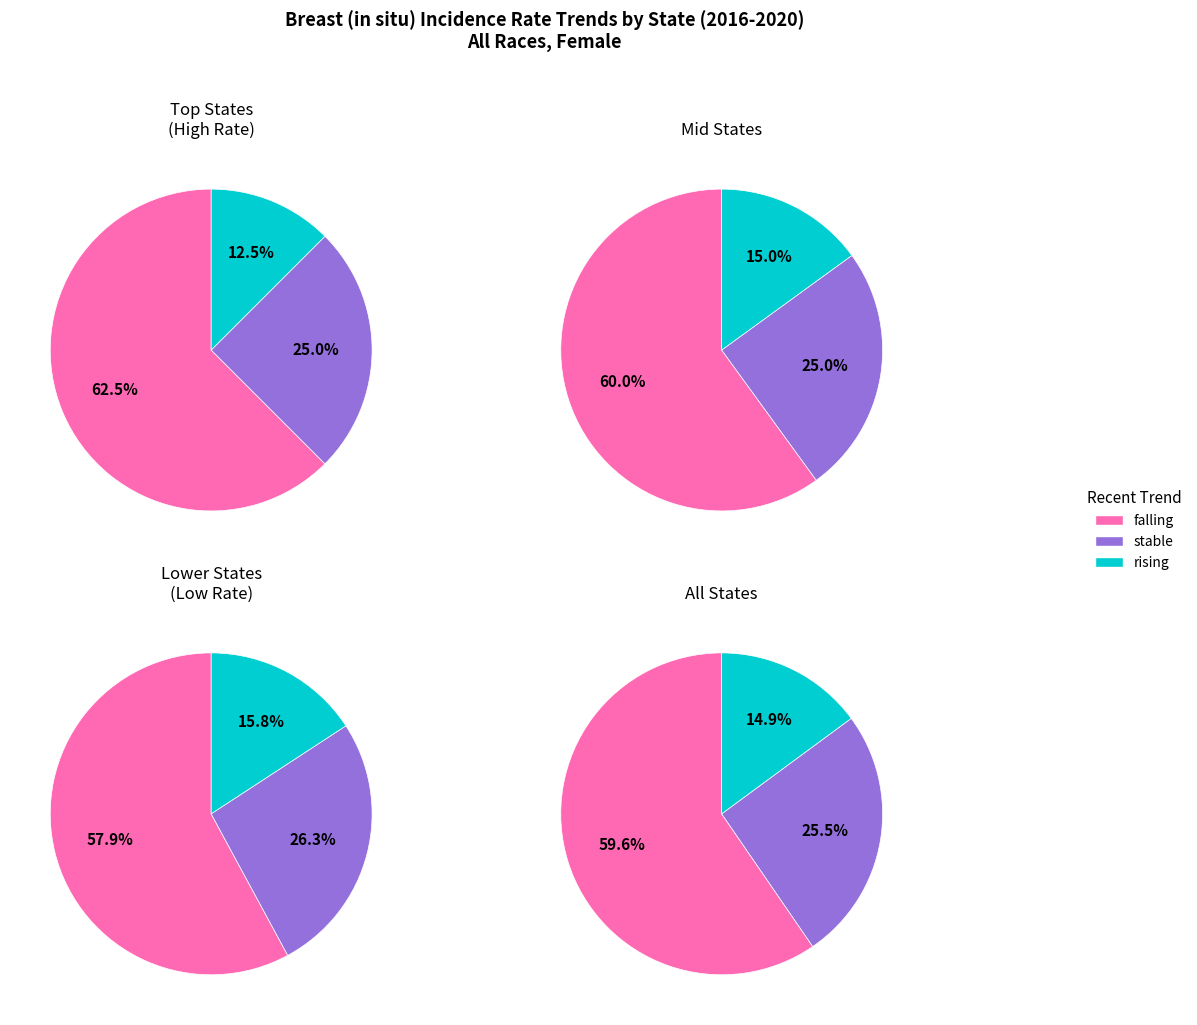

How many segments does this pie chart have?

3